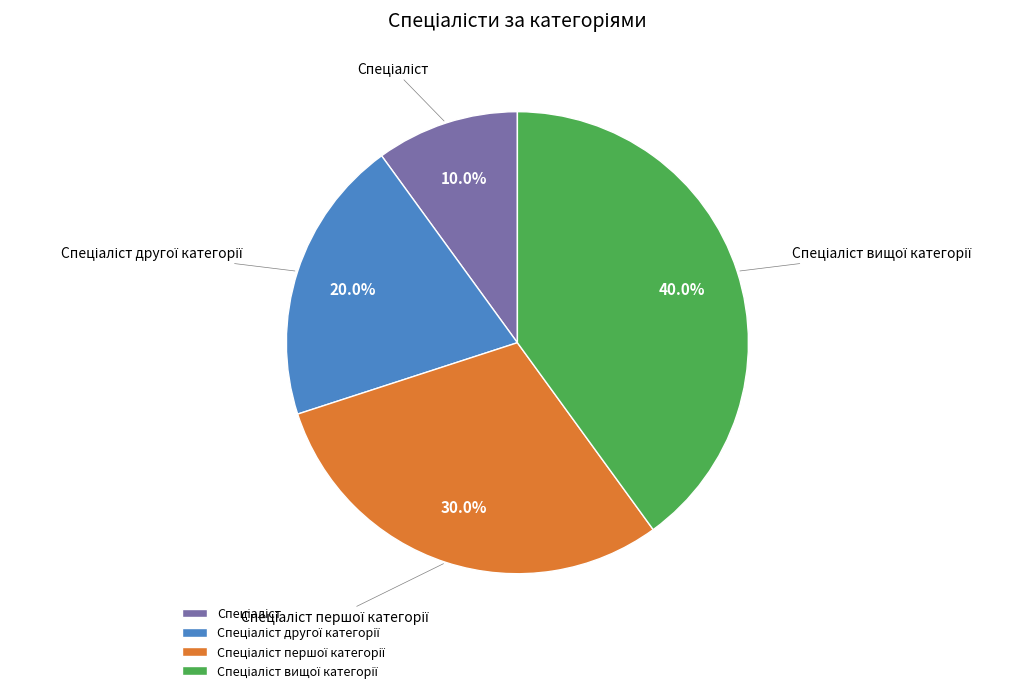

Is there any slice that represents more than half of the pie?

No